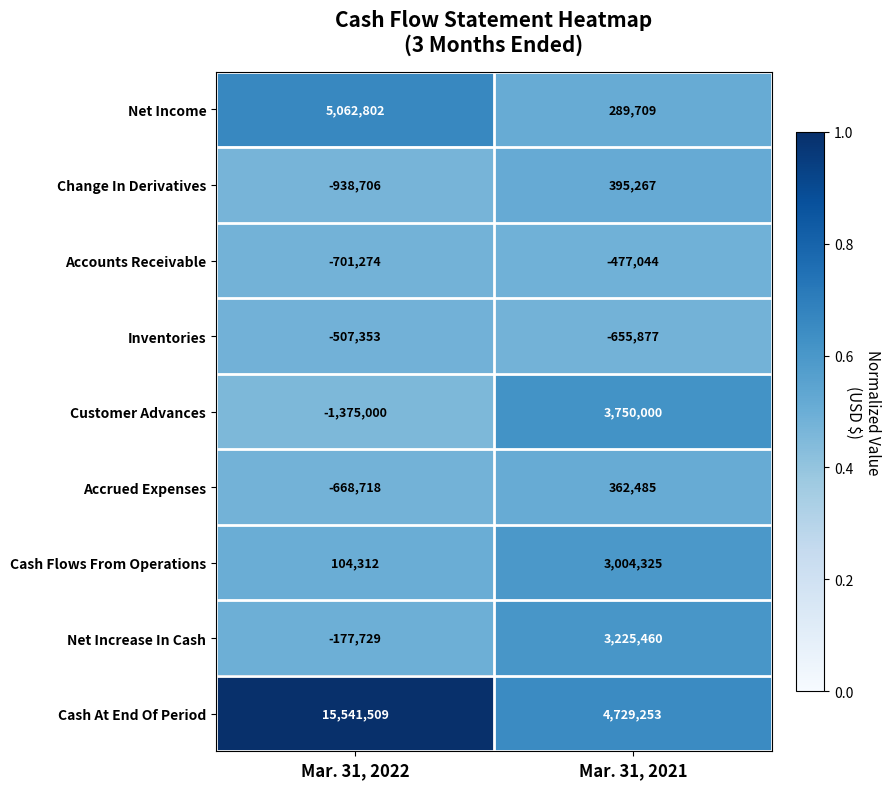

What is the smallest value displayed?

-1375000